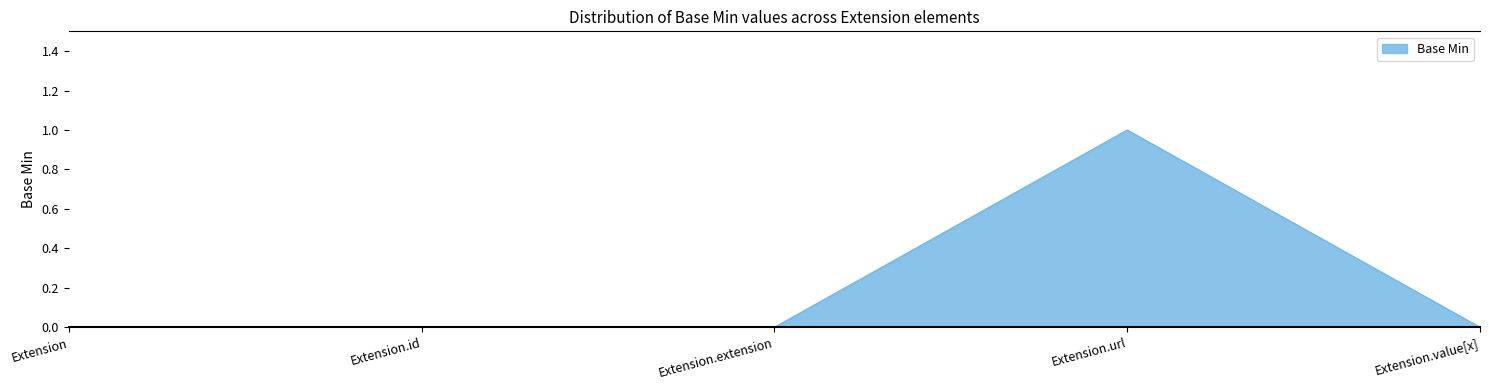

What position from the left is Extension.extension?

3